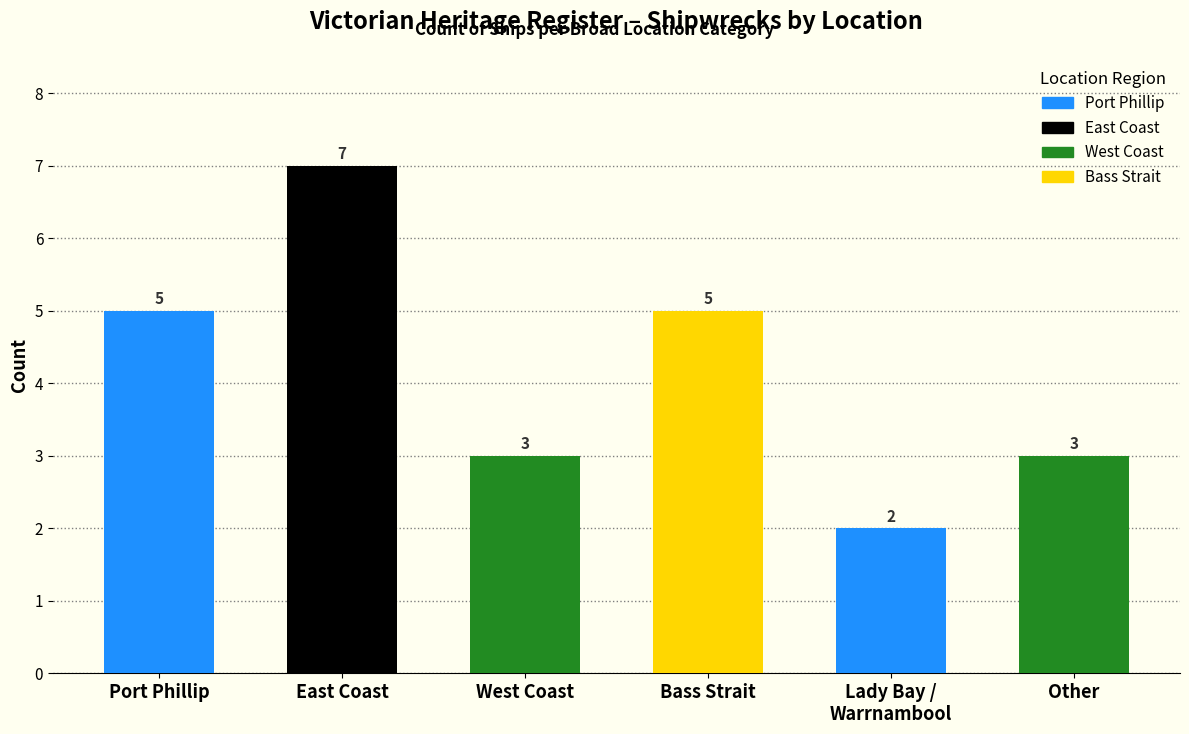

What position from the right is West Coast?

4